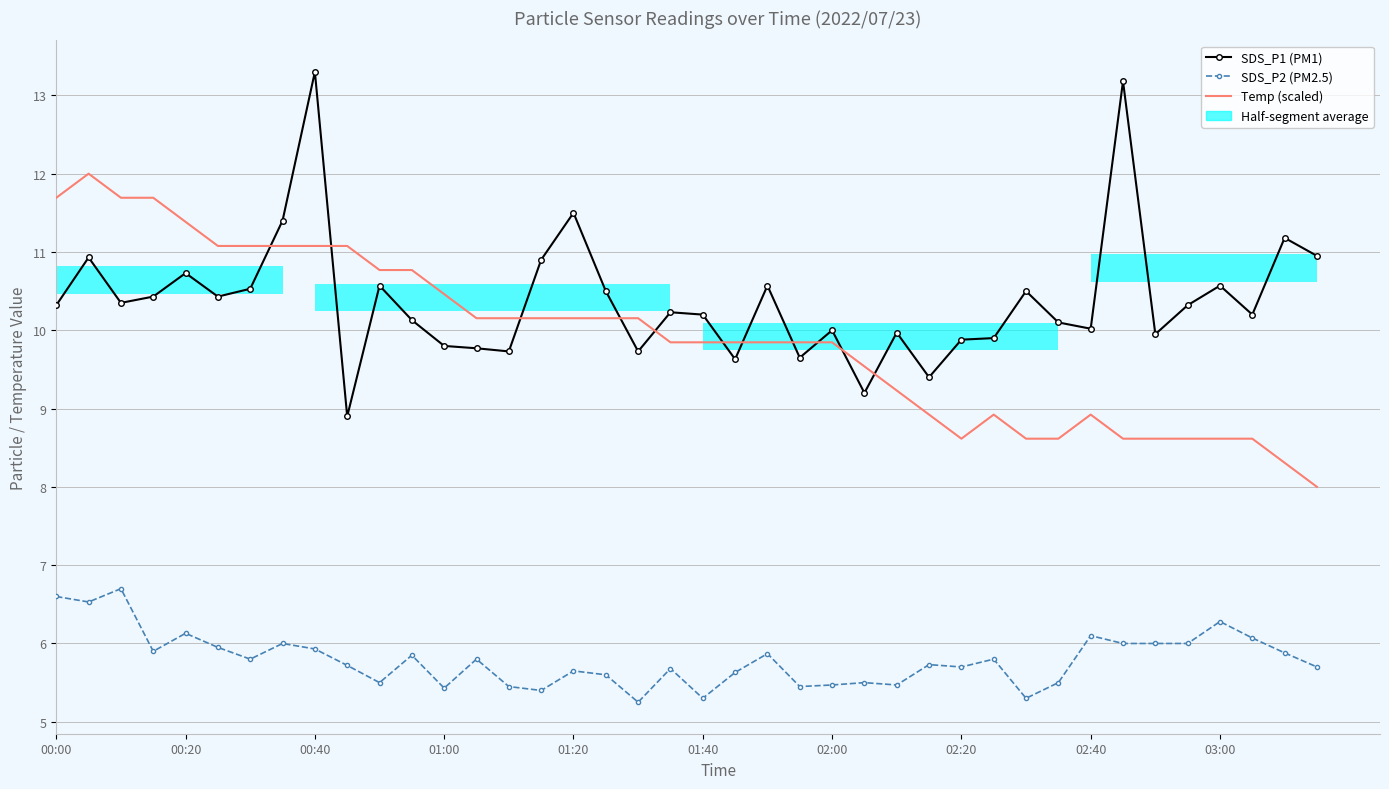

How many categories are shown in the chart?

40